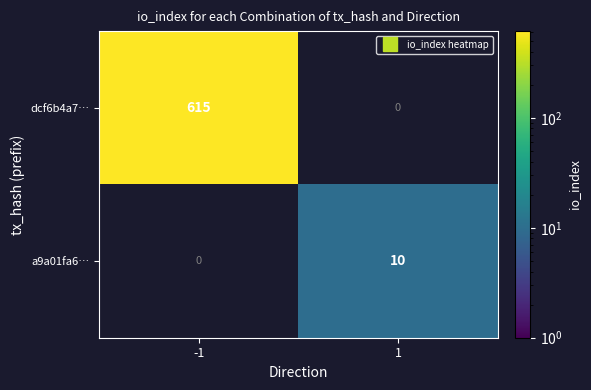

Which series has the widest spread of values?

dcf6b4a7…